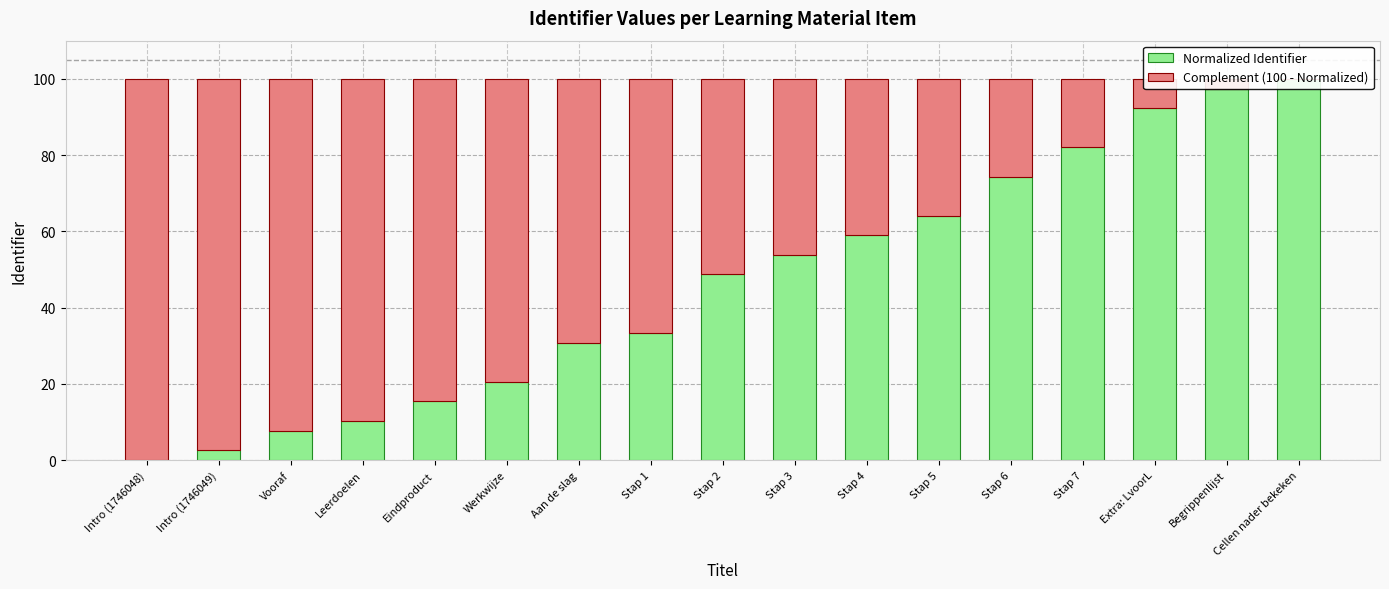

The value of Normalized Identifier at Stap 7 is 82.1. True or false?

True